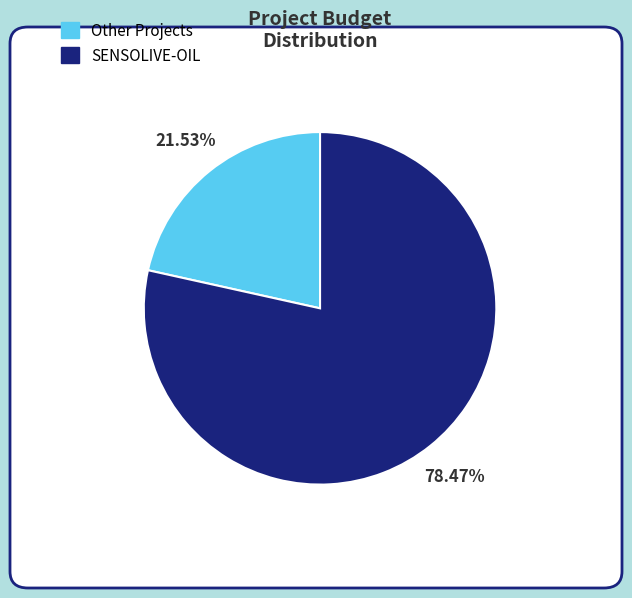

To the nearest percent, what is the difference between the largest and smallest slice percentages?

57%